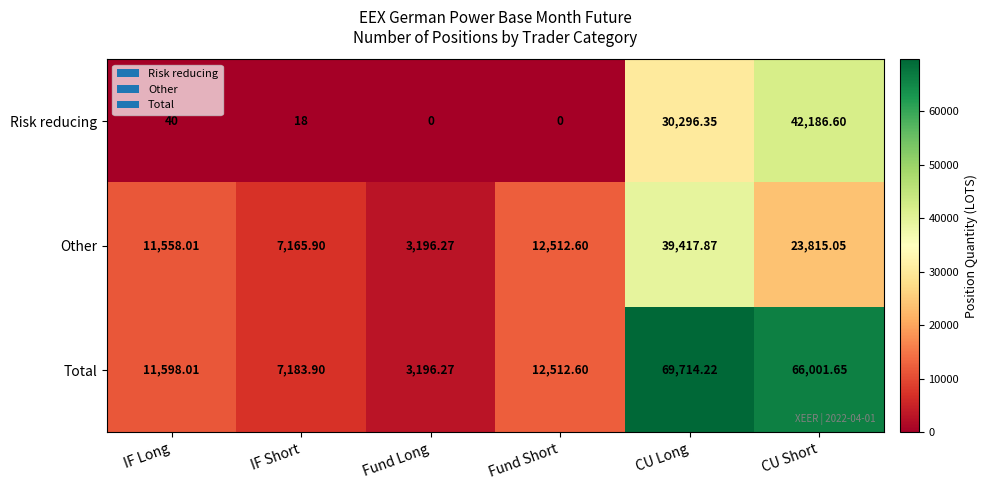

At which category is the sum across all series the highest?

CU Long